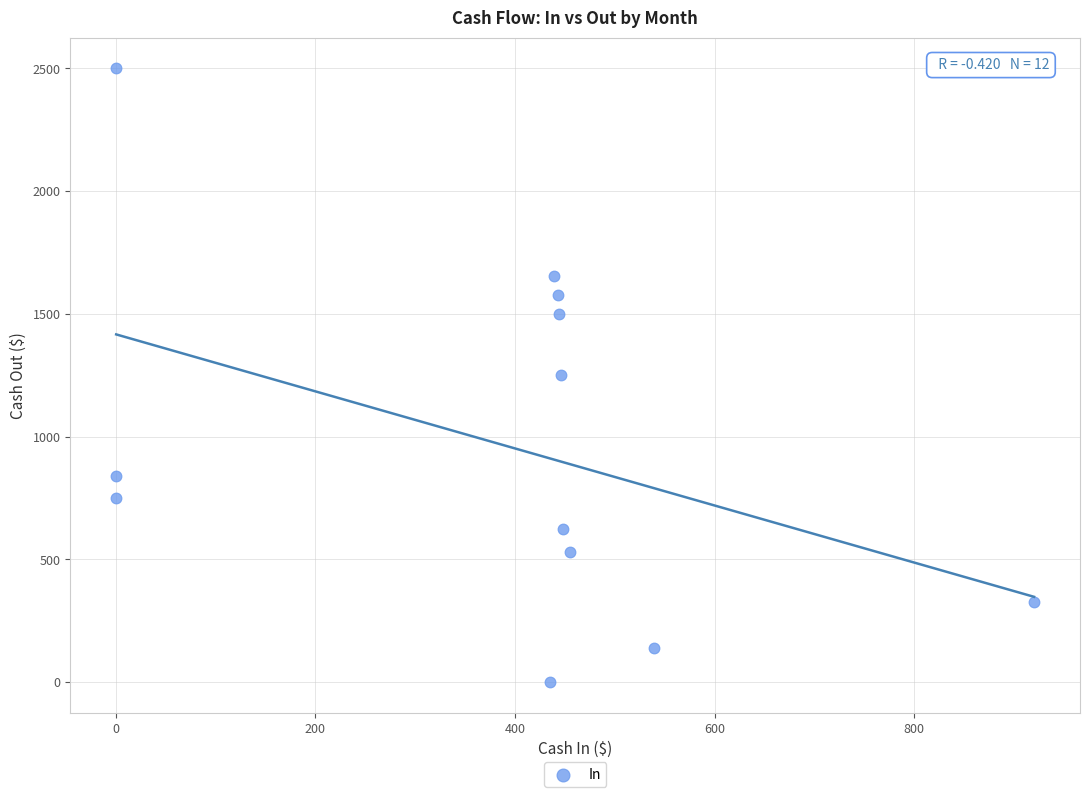

What is the range of Y values (max minus min)?

2500.0